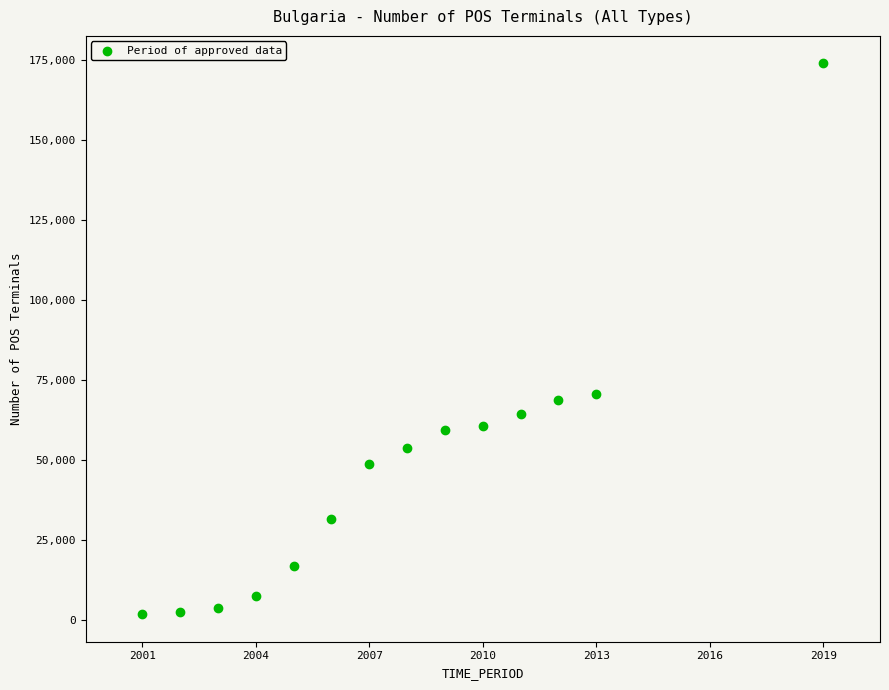

What is the range of Y values (max minus min)?

171970